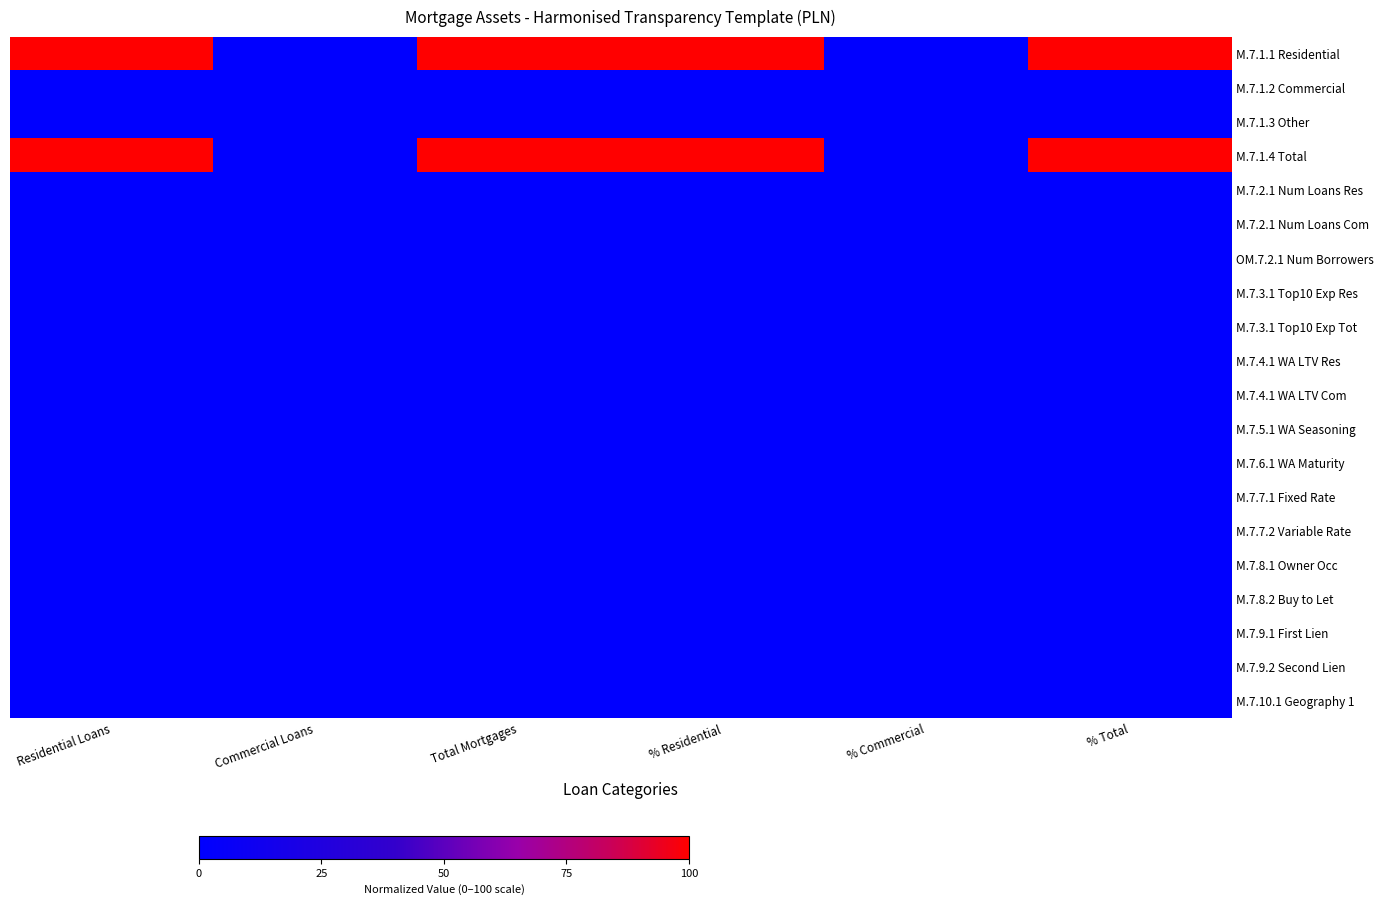

List the series in order of their peak value, highest first.

M.7.1.1 Residential, M.7.1.4 Total, M.7.3.1 Top10 Exp Res, OM.7.2.1 Num Borrowers, M.7.2.1 Num Loans Res, M.7.1.2 Commercial, M.7.1.3 Other, M.7.2.1 Num Loans Com, M.7.3.1 Top10 Exp Tot, M.7.4.1 WA LTV Res, M.7.4.1 WA LTV Com, M.7.5.1 WA Seasoning, M.7.6.1 WA Maturity, M.7.7.1 Fixed Rate, M.7.7.2 Variable Rate, M.7.8.1 Owner Occ, M.7.8.2 Buy to Let, M.7.9.1 First Lien, M.7.9.2 Second Lien, M.7.10.1 Geography 1